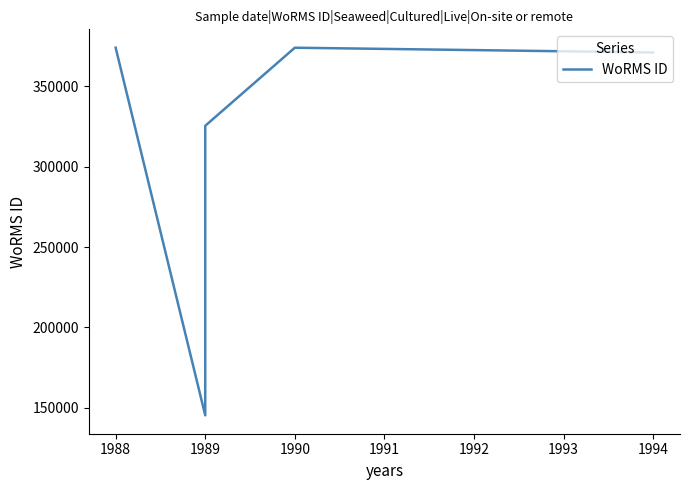

Approximately how many times larger is the value at 1989 compared to 1988?

0.4